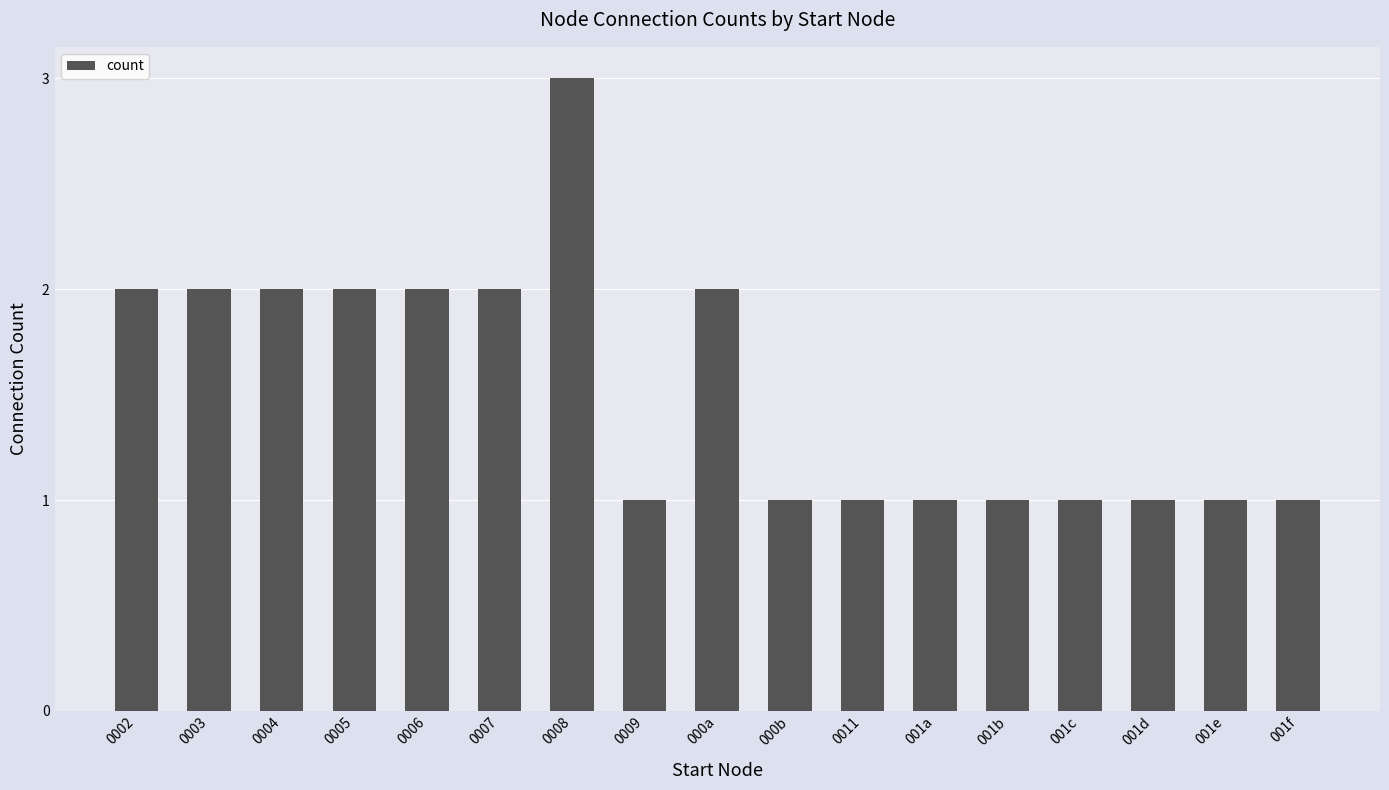

What is the change in value from 0007 to 000b?

-1